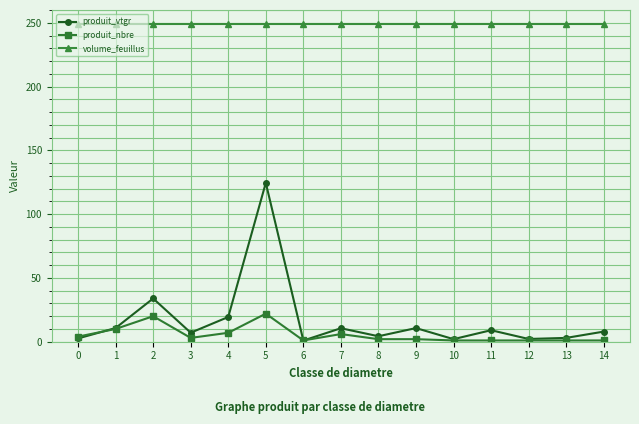

How many data points does each series have?

15